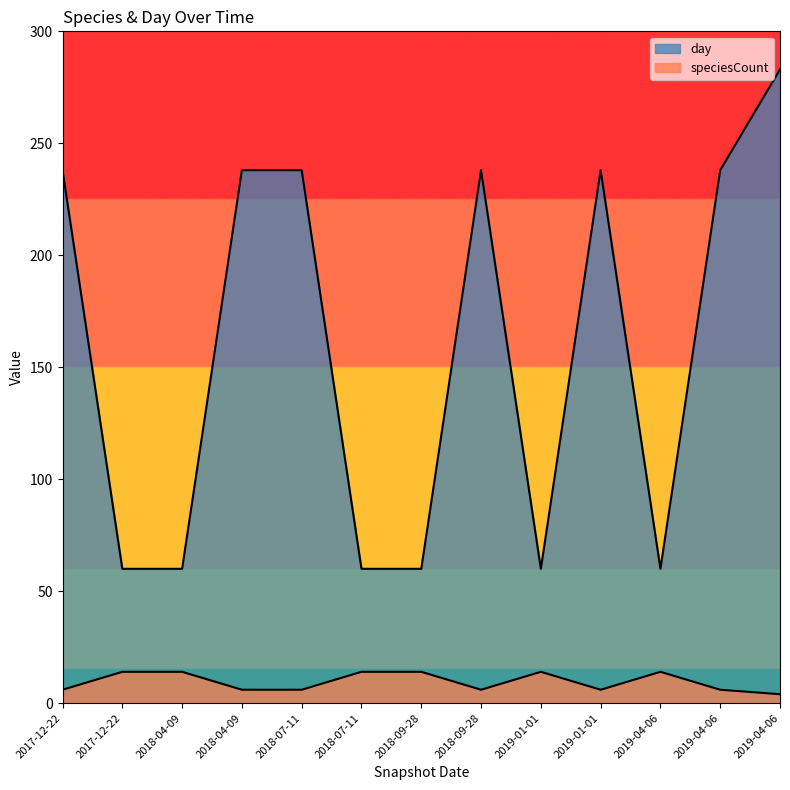

What is the difference between the speciesCount values at 2019-01-01 and 2019-04-06?

8